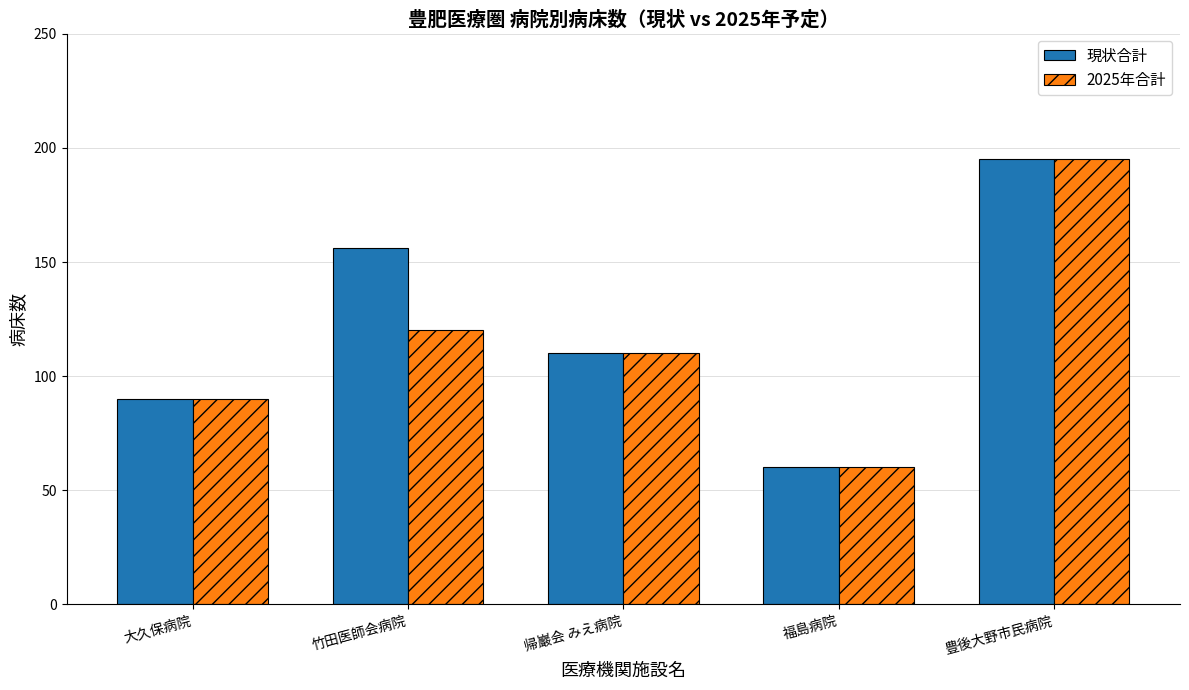

What is the maximum value shown in the chart?

195